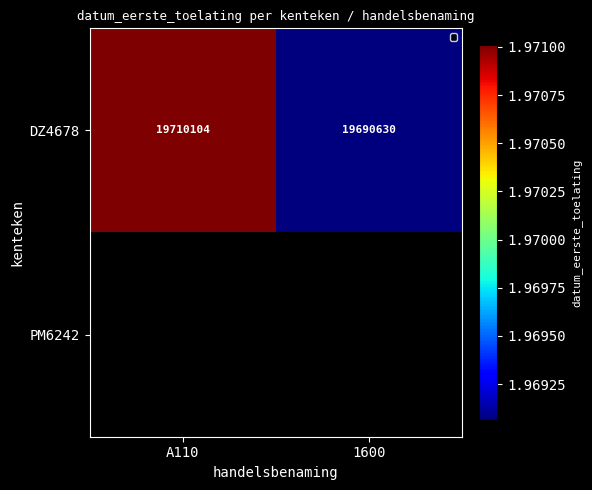

Which category has the highest value in the DZ4678 series?

A110